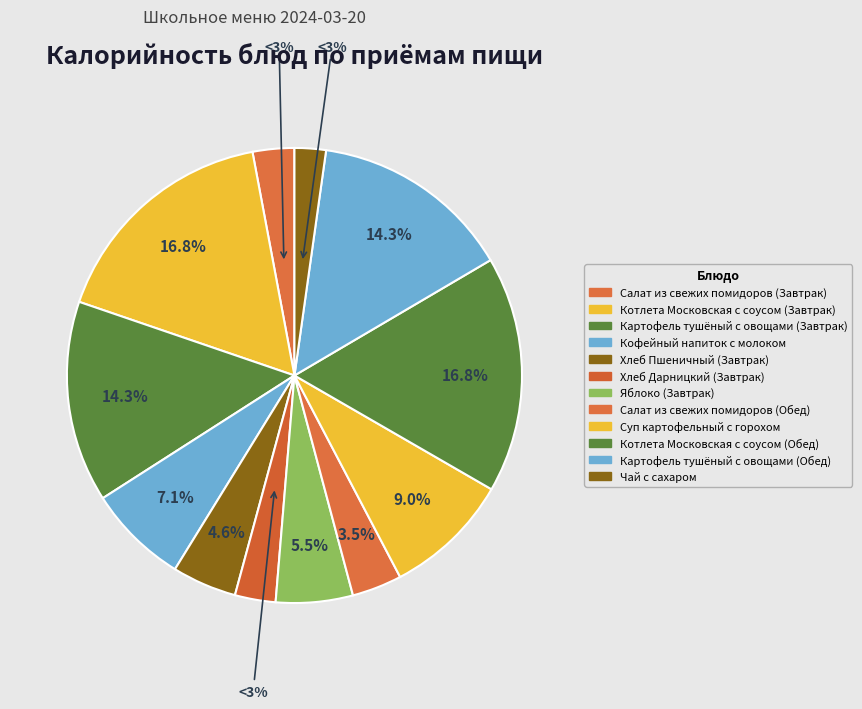

What portion of the pie excludes Картофель тушёный с овощами (Обед)?

85.7%